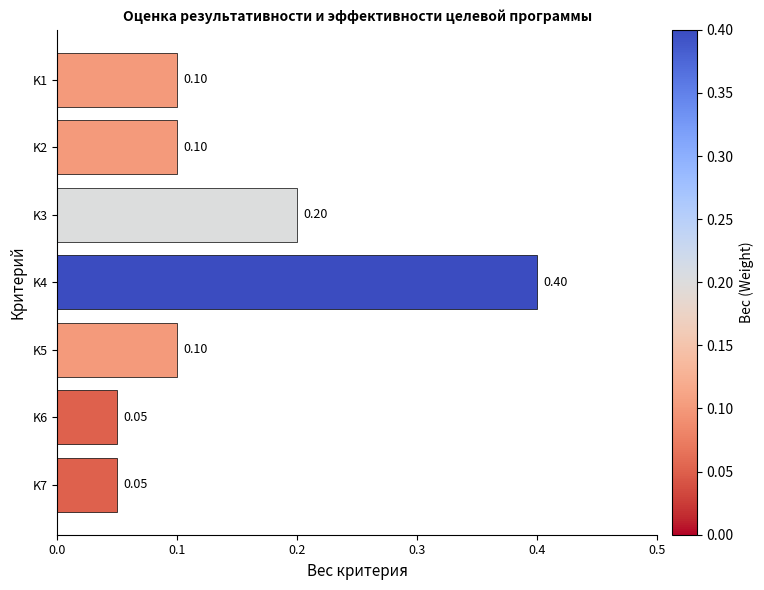

What is the change in value from K1 to K3?

+0.1